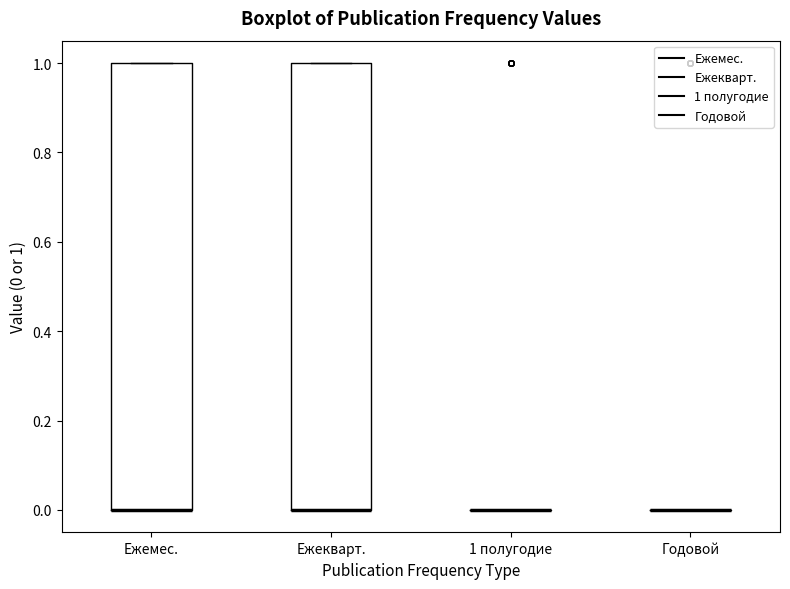

Reading left to right, read every box against the y-axis: the position of its median line, the range the box covers, and the ends of its whiskers. The values are not printed on the chart, so give them approximately, as read against the axis.

Ежемес.: median 0 (drawn on the box's lower edge), box 0 to 1, whiskers 0 to 1
Ежекварт.: median 0 (drawn on the box's lower edge), box 0 to 1, whiskers 0 to 1
1 полугодие: box collapsed to a line at 0, whiskers 0 to 0
Годовой: box collapsed to a line at 0, whiskers 0 to 0